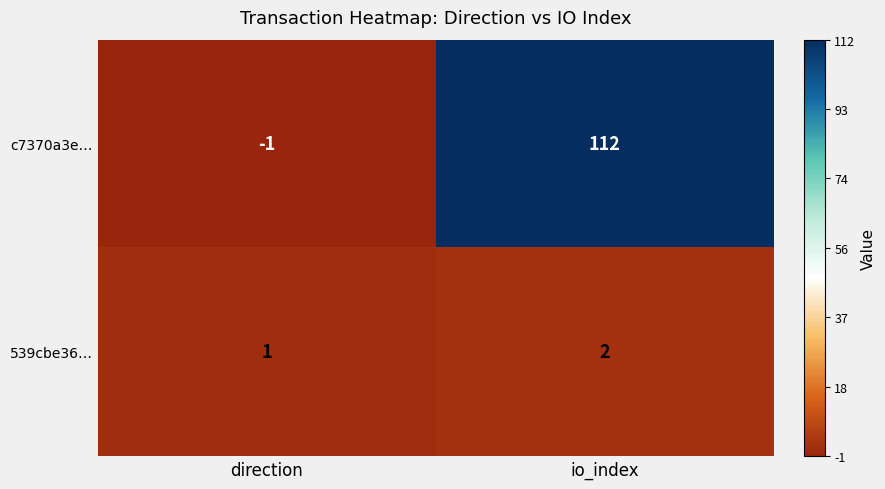

The value of 539cbe36… at io_index is 3. True or false?

False